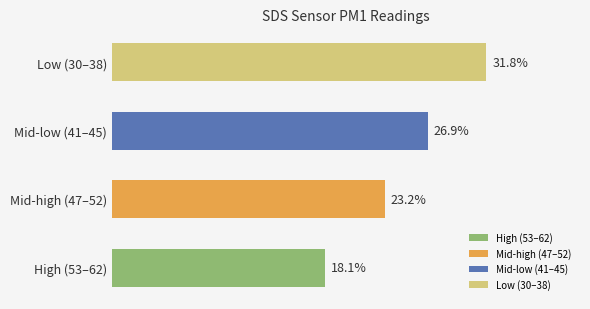

Is it true that the value at 00:02 is 44.4?

False